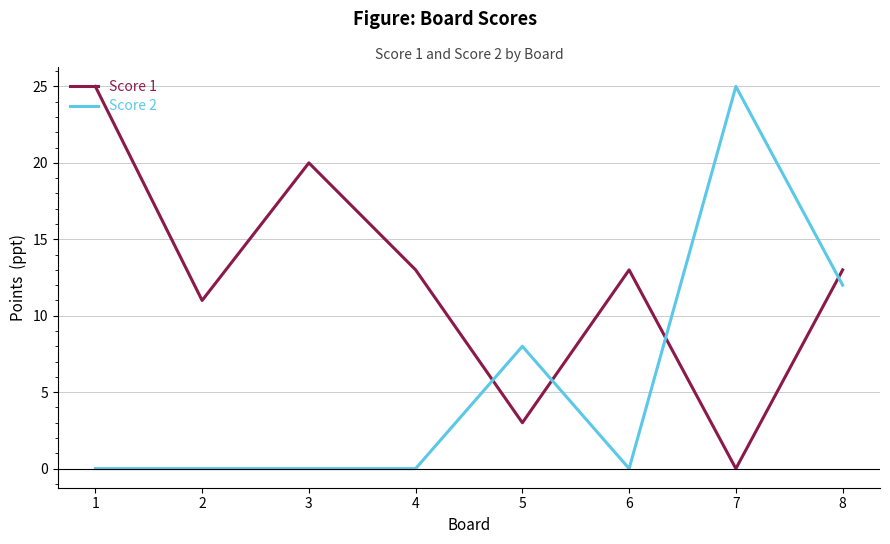

How many lines are shown in the chart?

2